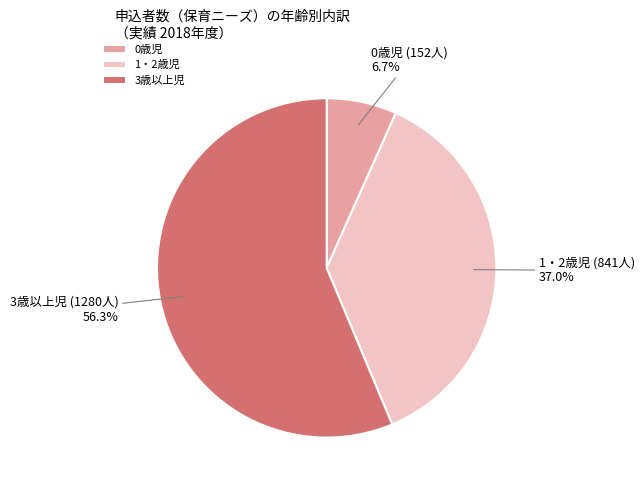

Between 1・2歳児 and 0歳児, which is larger?

1・2歳児